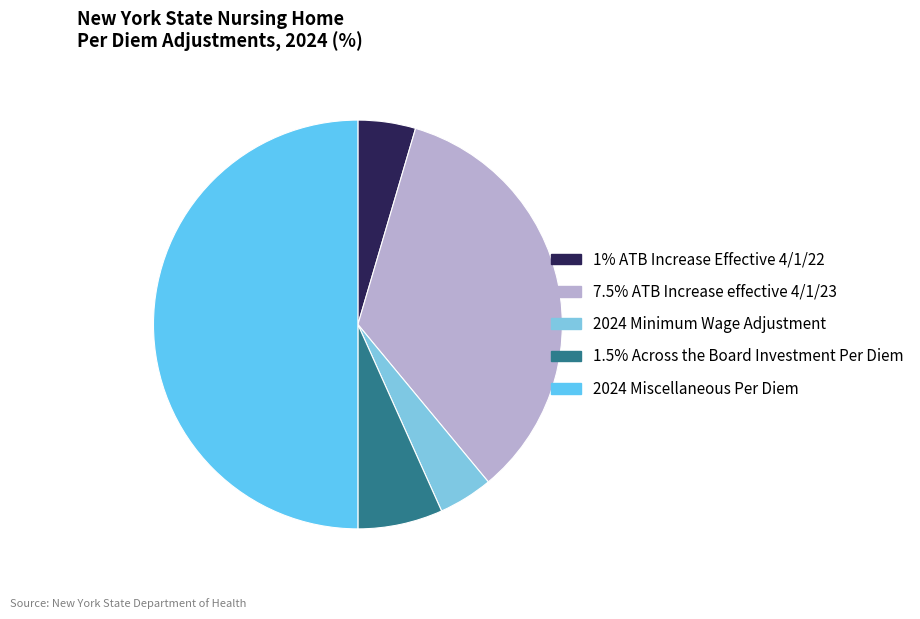

To the nearest percent, what is the difference between the largest and smallest slice percentages?

46%